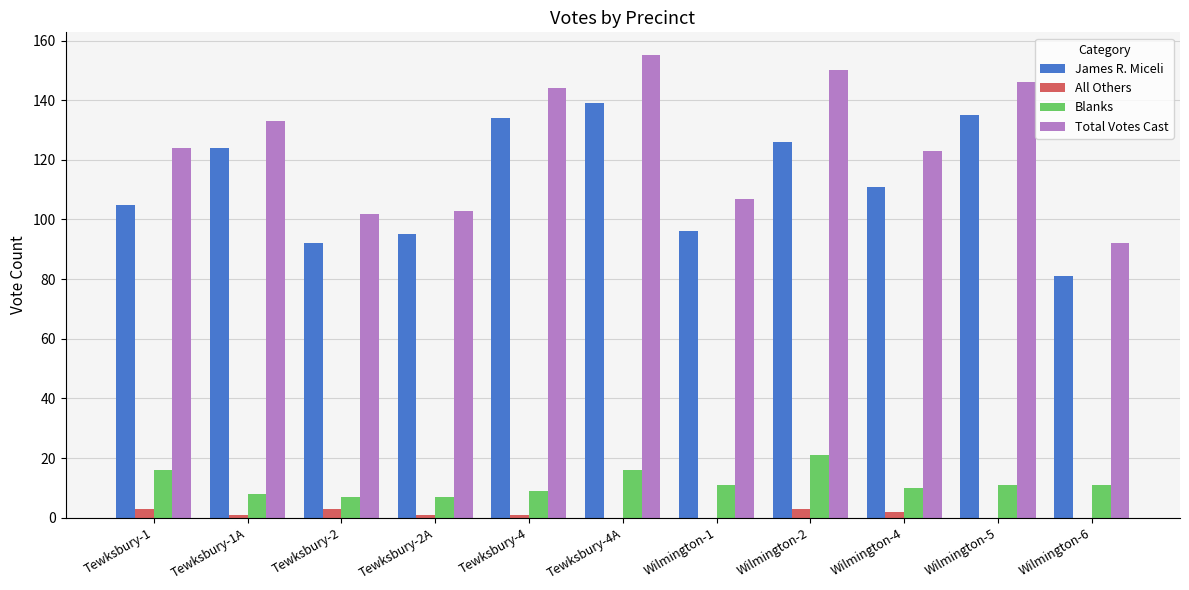

Is it true that Total Votes Cast equals 133 at Tewksbury-1A?

True